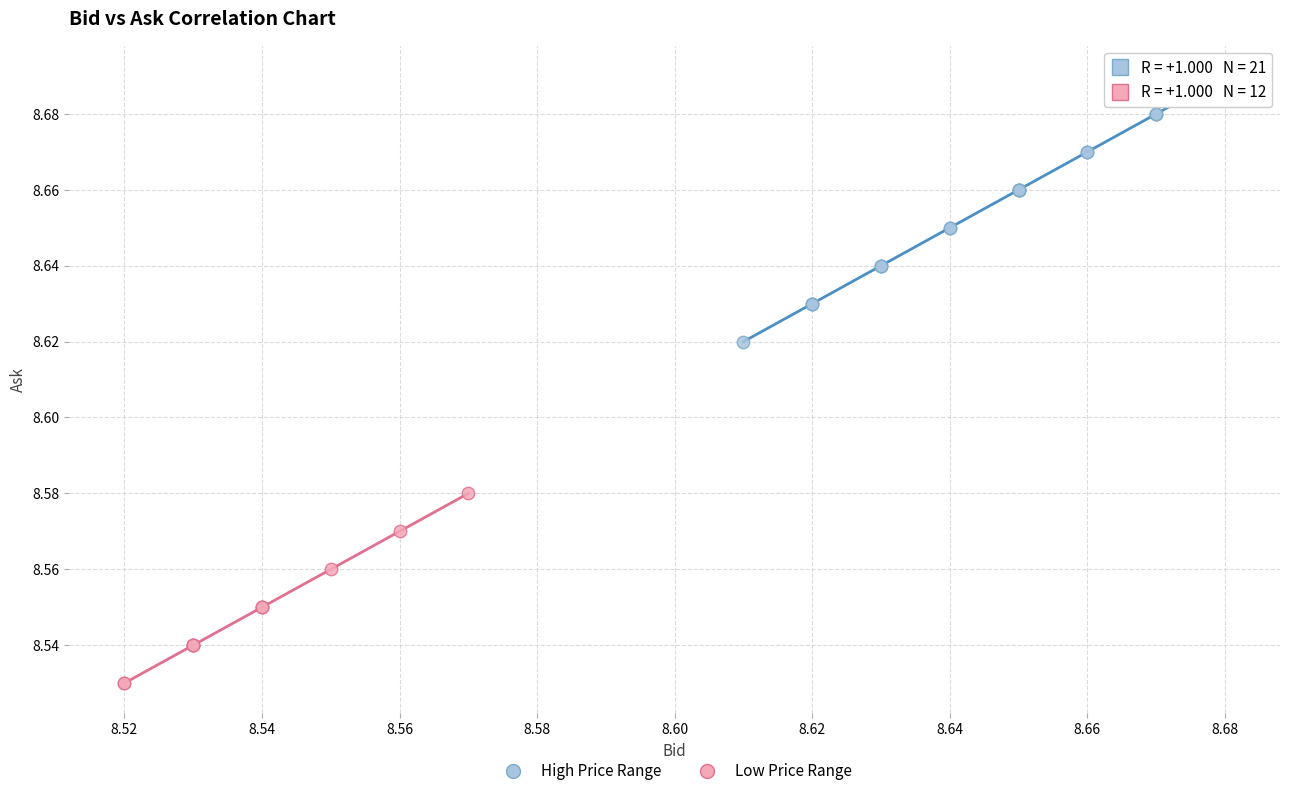

Which series has the largest Y range (max minus min)?

High Price Range